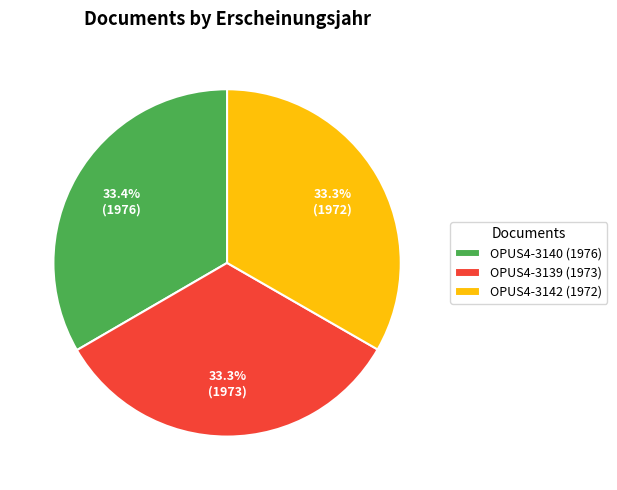

To the nearest percent, what is the combined percentage of OPUS4-3140 (1976) and OPUS4-3139 (1973)?

67%